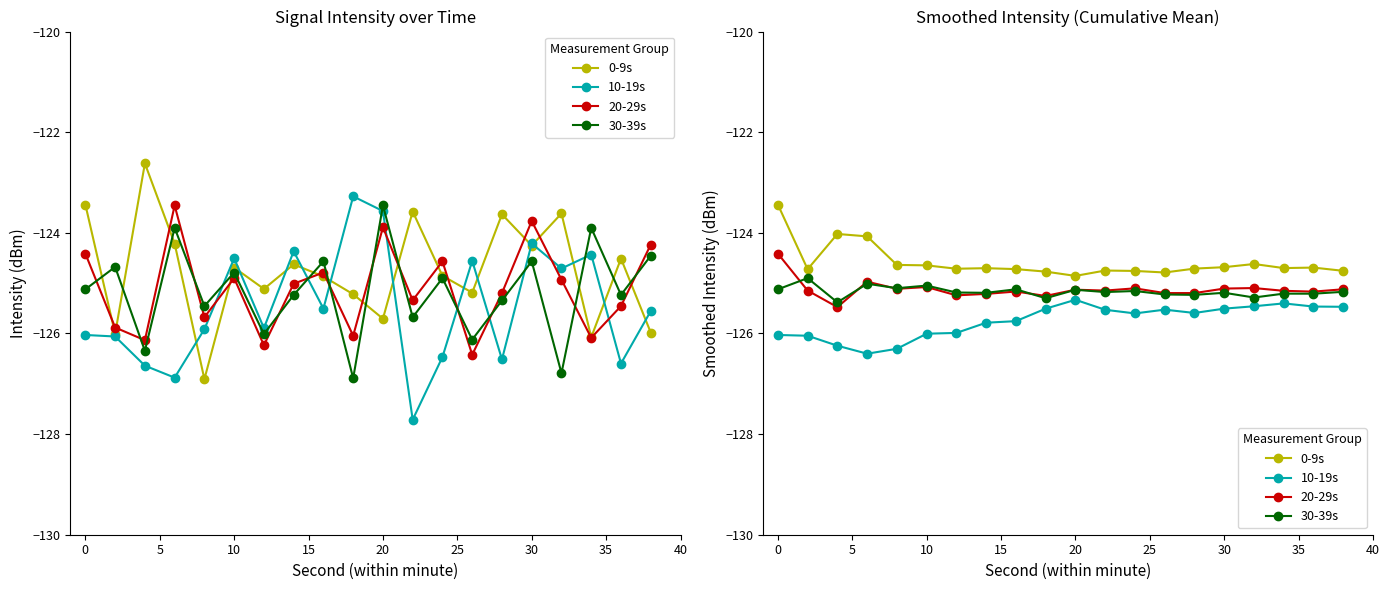

What are all the series names shown in the legend?

0-9s, 10-19s, 20-29s, 30-39s